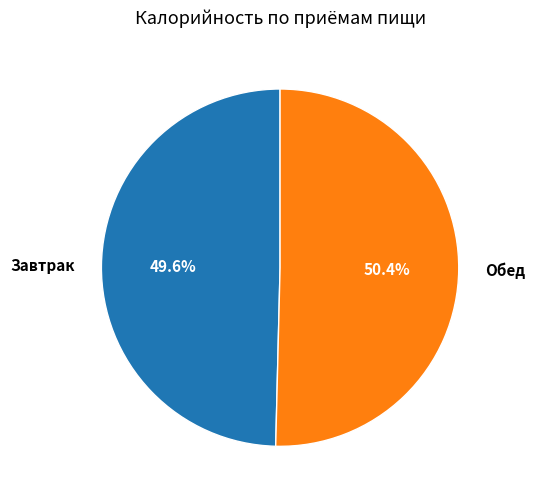

To the nearest percent, what is the difference between the largest and smallest slice percentages?

1%